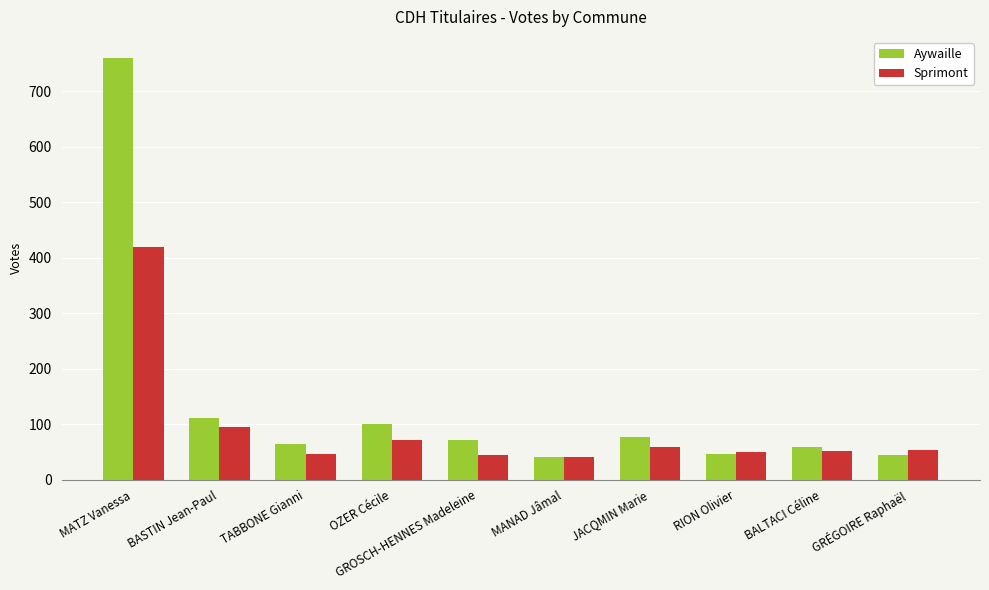

What is the difference between the second highest and minimum values in the Aywaille series?

71